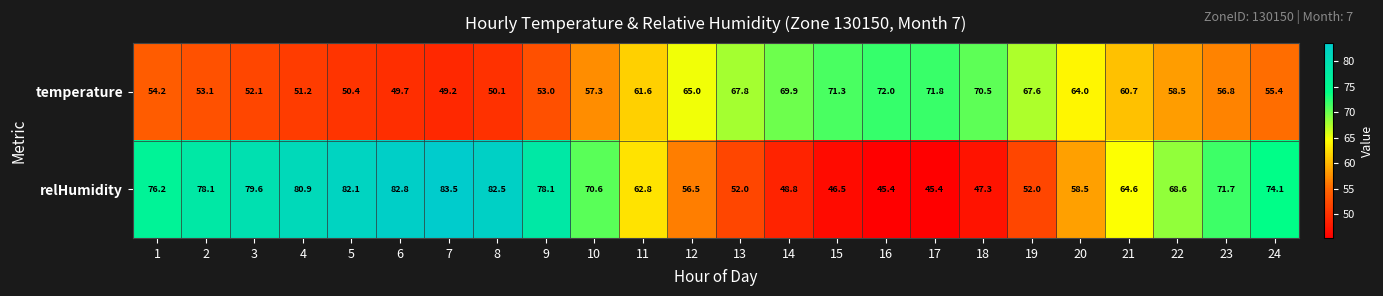

What is the minimum value for relHumidity?

45.4